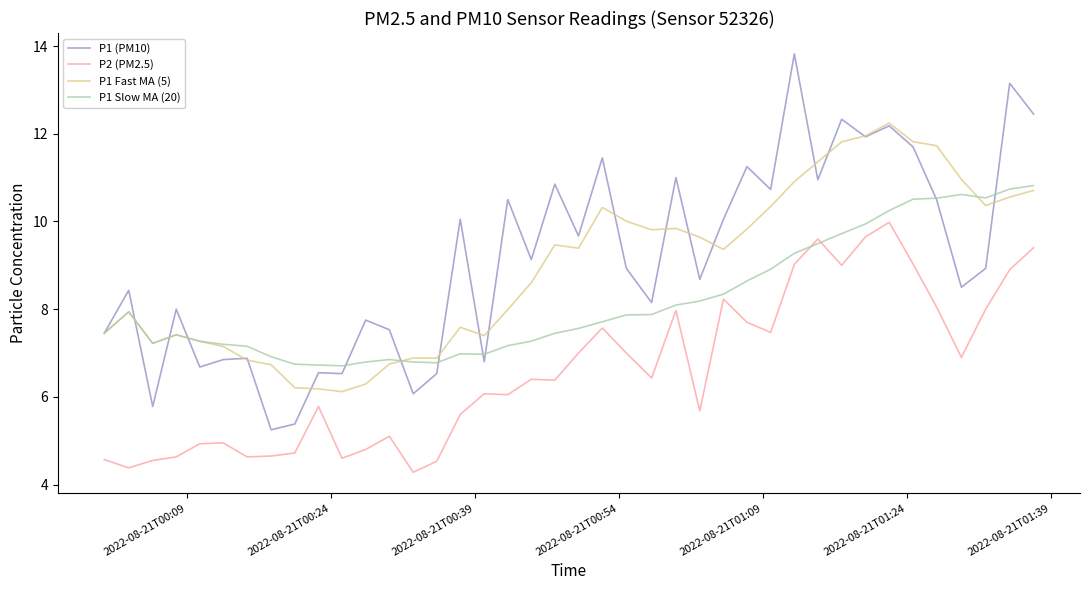

True or false: P1 (PM10) and P2 (PM2.5) cross at least once.

False